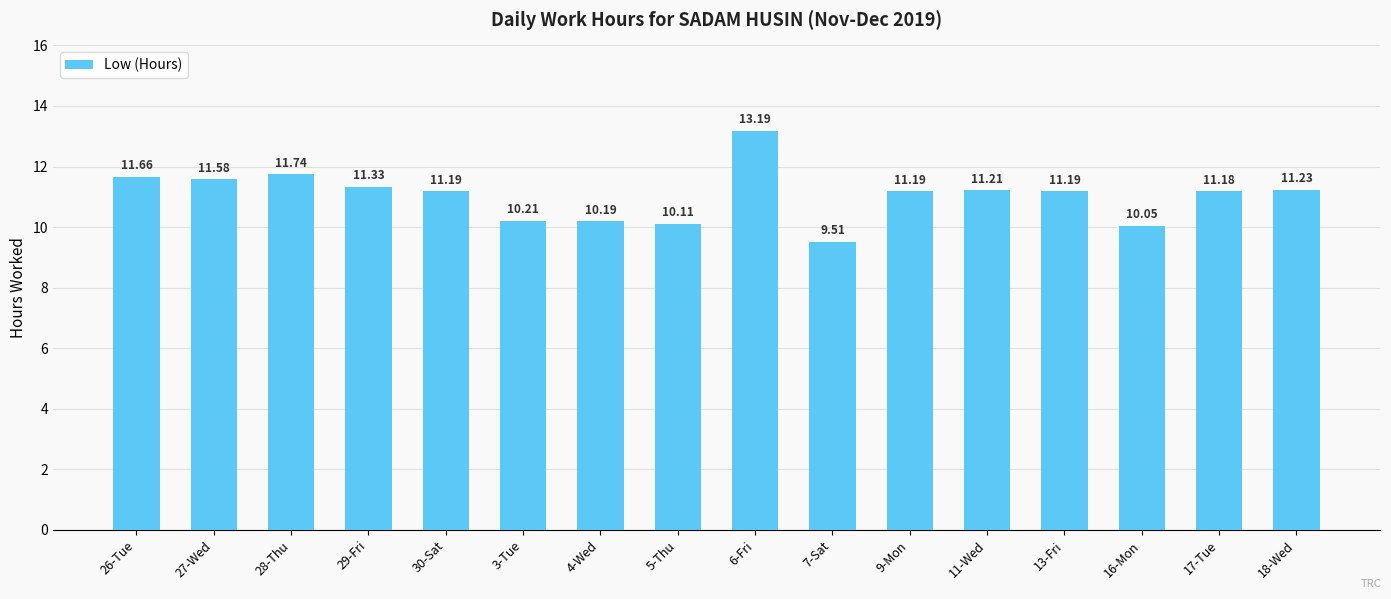

Read the value at 11-Wed.

11.2